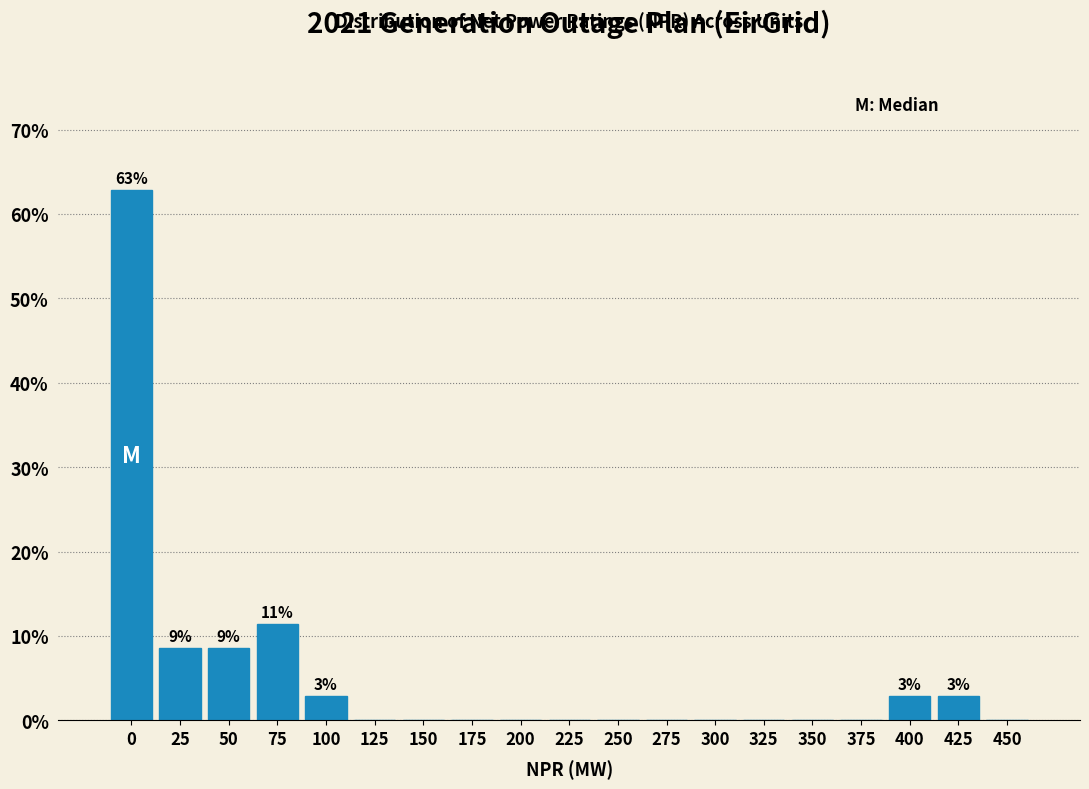

Reading right to left, extract all data points from this chart.

450=0.0	425=2.9	400=2.9	375=0.0	350=0.0	325=0.0	300=0.0	275=0.0	250=0.0	225=0.0	200=0.0	175=0.0	150=0.0	125=0.0	100=2.9	75=11.4	50=8.6	25=8.6	0=62.9